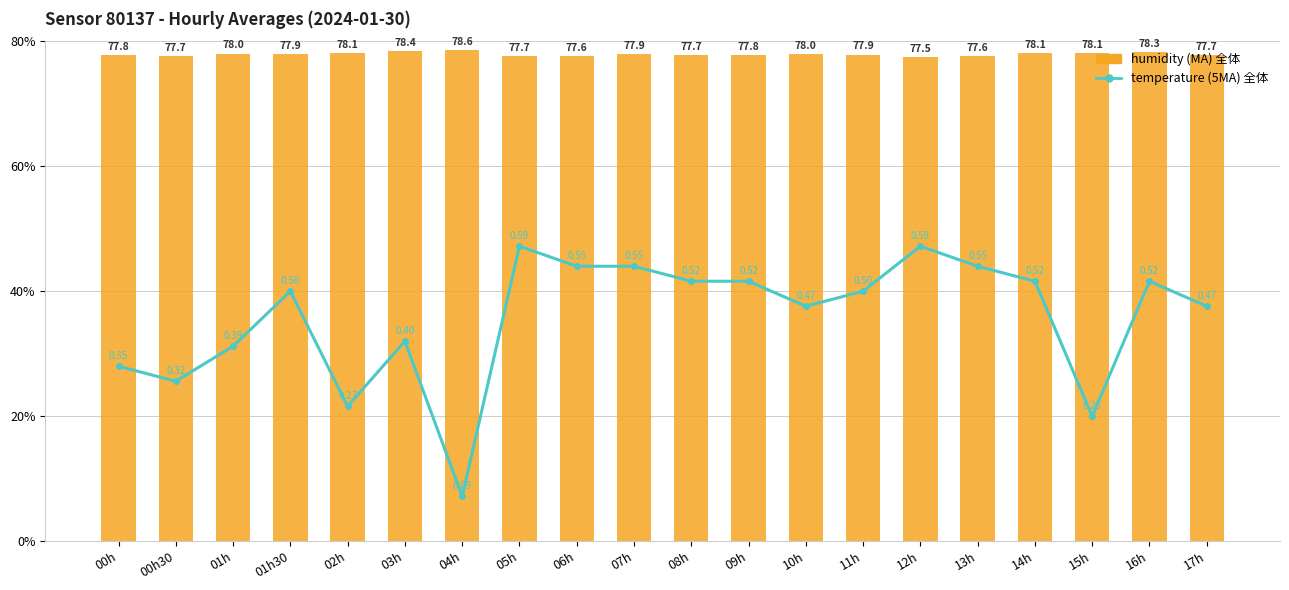

The temperature (5MA全体) series shows 20.9 at 01h. True or false?

False